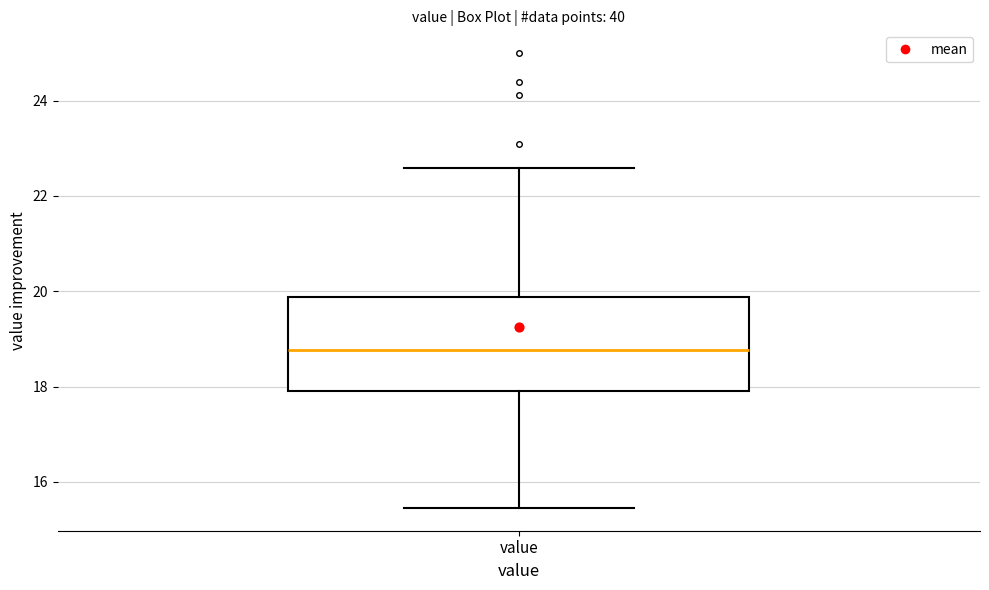

Transcribe this box plot: give where the median line is, the range the box spans, and where the two whiskers end, as read against the y-axis. The values are not printed on the chart, so give them approximately, as read against the axis.

median 18.8, box 18.0 to 19.8, whiskers 15.4 to 22.6